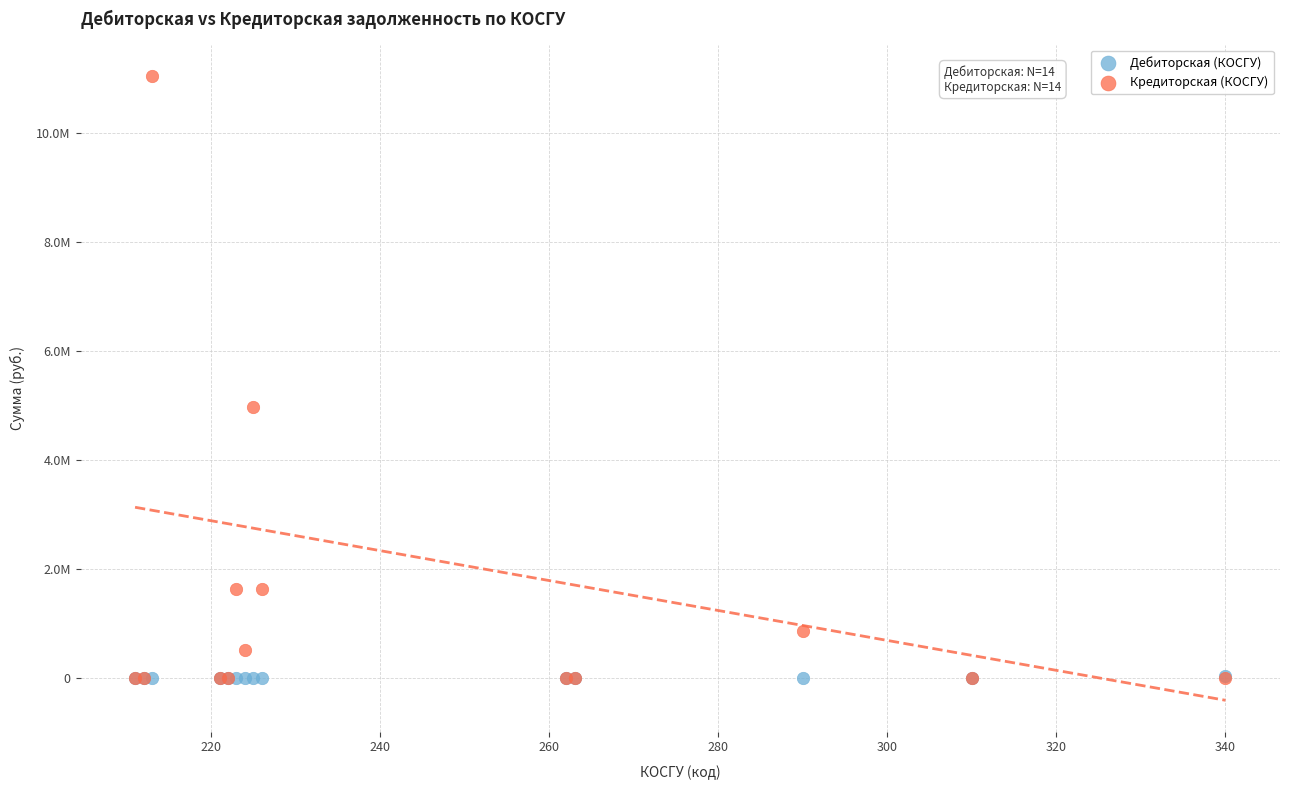

Which series contains the highest Y value?

Кредиторская (КОСГУ)